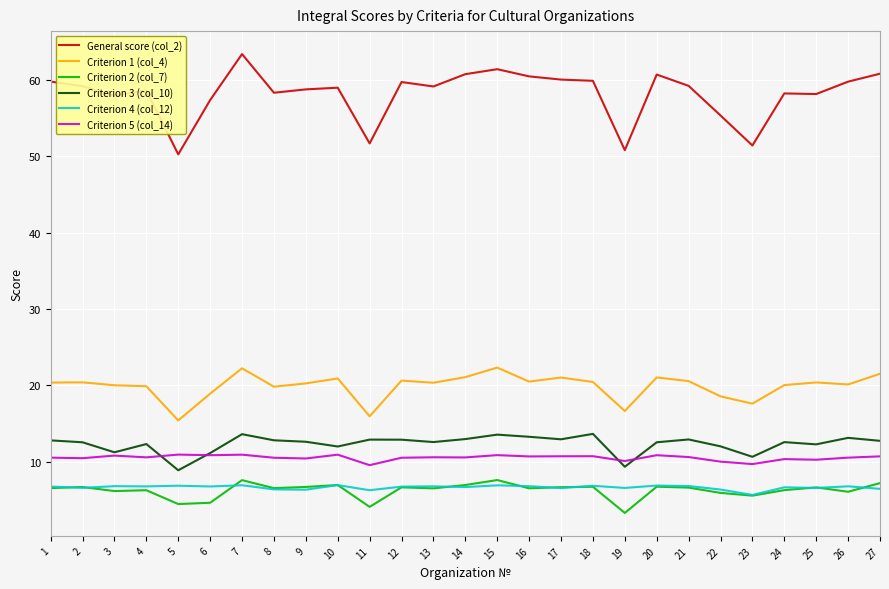

Is it true that General score (col_2) equals 81.0 at 18?

False